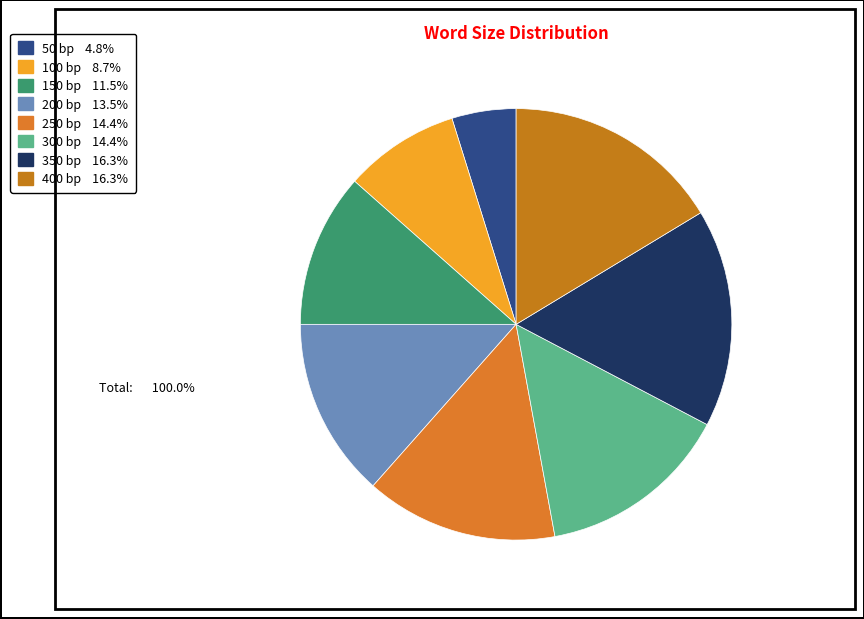

To the nearest percent, what is the difference between the 150 and 250 slice percentages?

3%